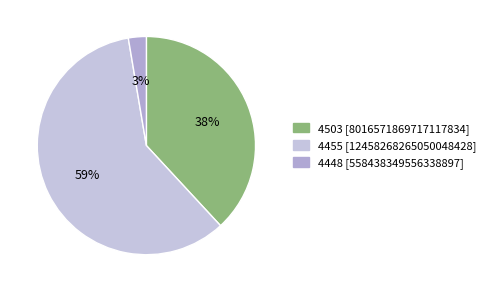

Does 4455 represent more than half of the total?

Yes